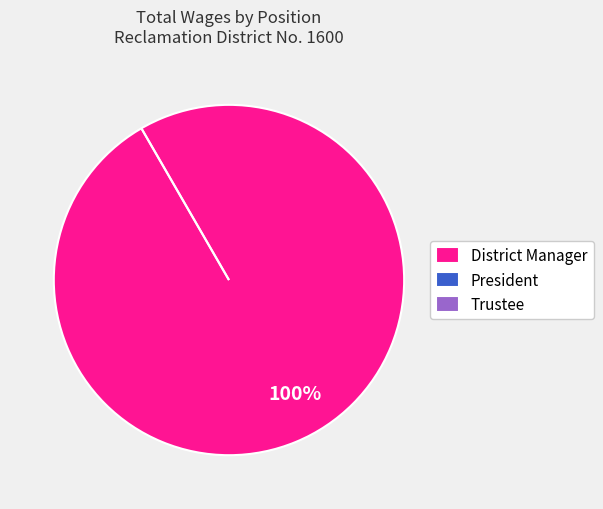

What is the largest slice in the pie chart?

District Manager